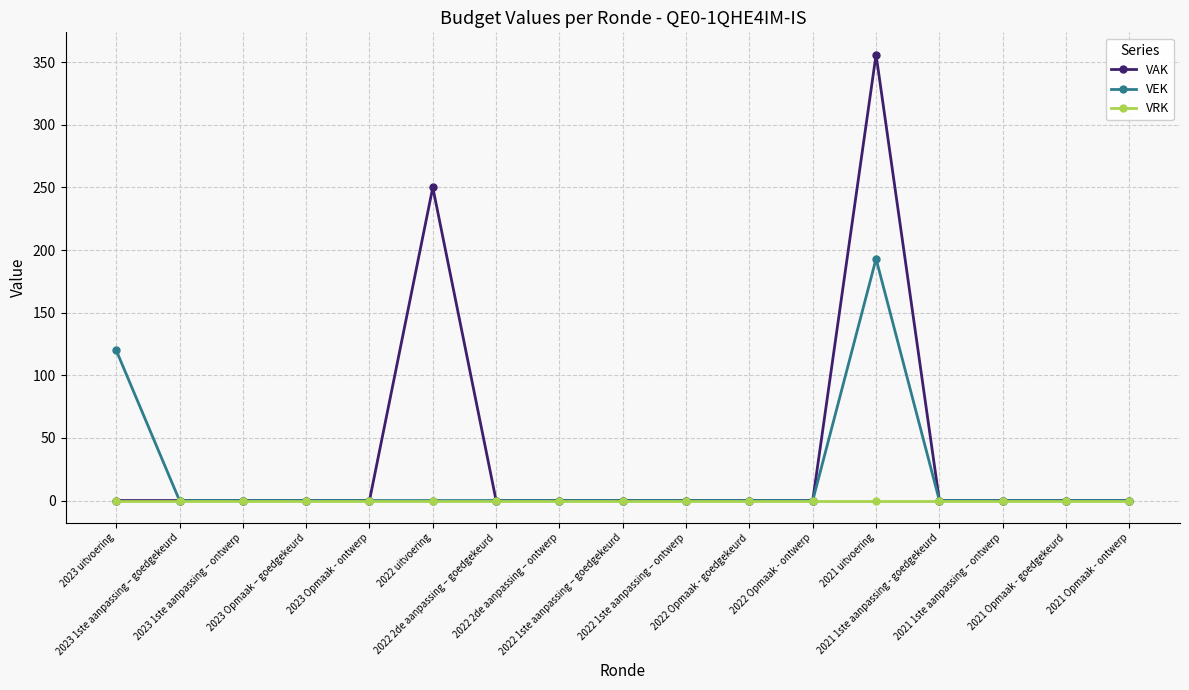

How many lines are shown in the chart?

3